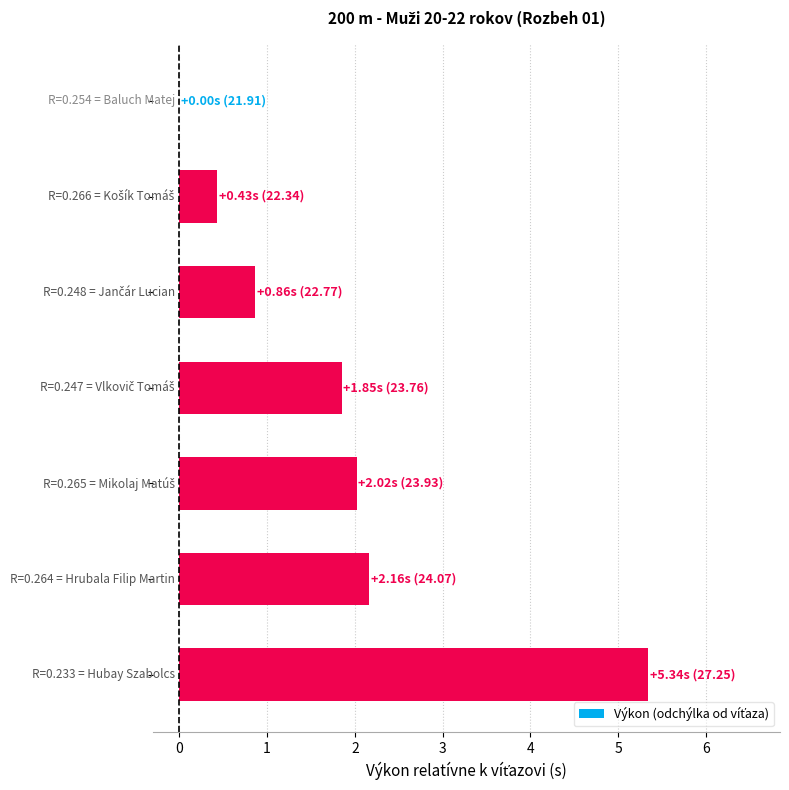

What is the greatest value displayed?

5.3